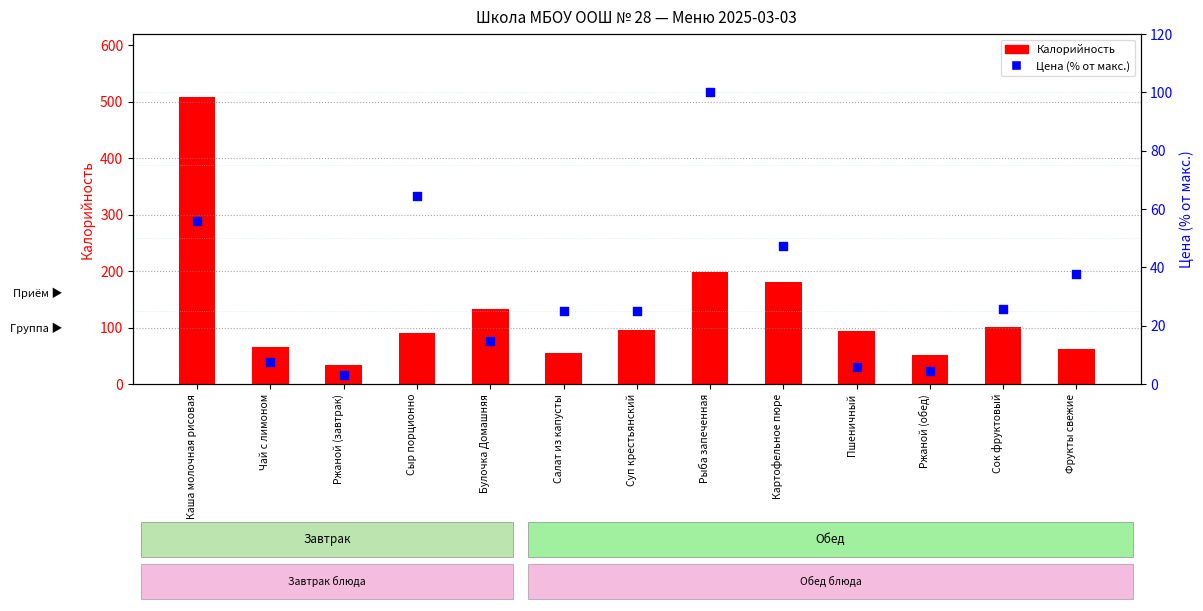

What are all the series names shown in the legend?

Калорийность, Цена (% от макс.)